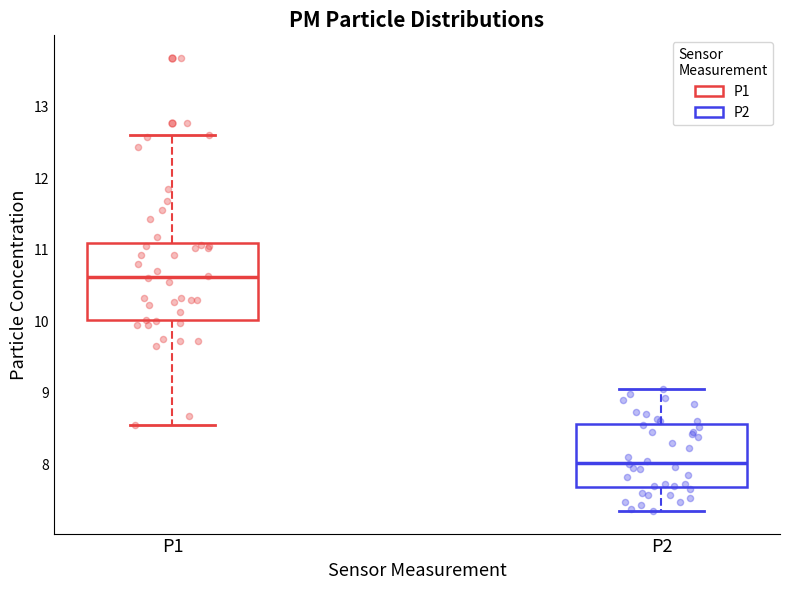

Which box has the highest median line?

P1